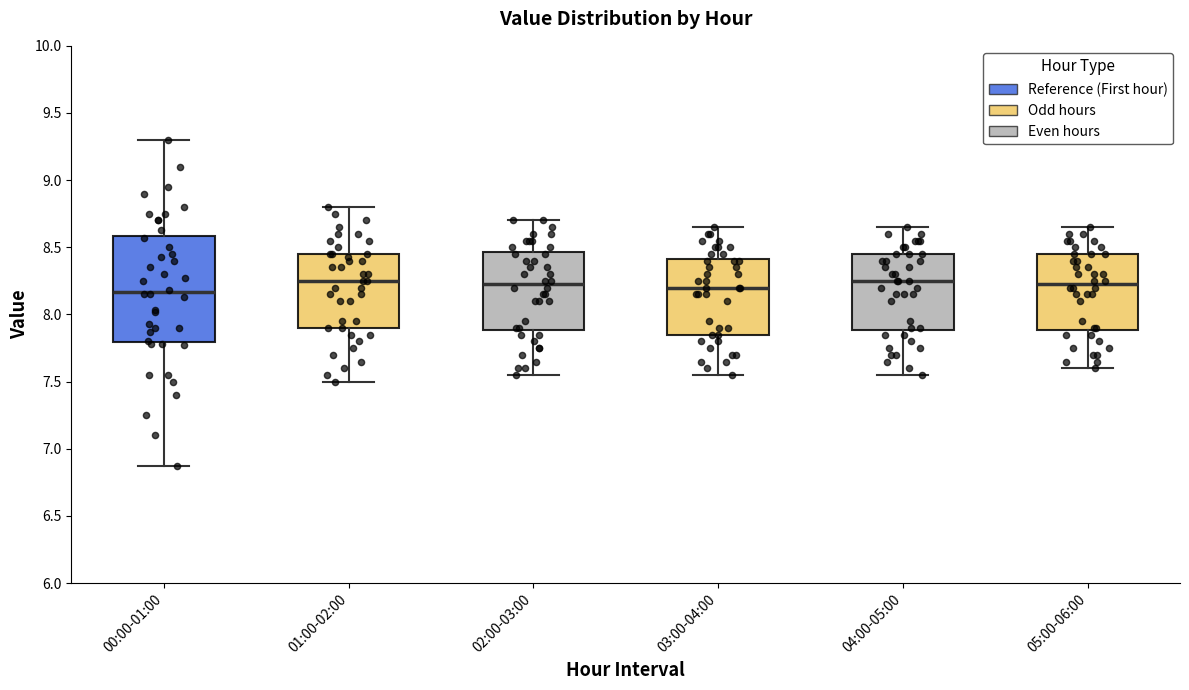

Reading left to right, read every box against the y-axis: the position of its median line, the range the box covers, and the ends of its whiskers. The values are not printed on the chart, so give them approximately, as read against the axis.

00:00-01:00: median 8.15, box 7.80 to 8.60, whiskers 6.85 to 9.30
01:00-02:00: median 8.25, box 7.90 to 8.45, whiskers 7.50 to 8.80
02:00-03:00: median 8.25, box 7.90 to 8.45, whiskers 7.55 to 8.70
03:00-04:00: median 8.20, box 7.85 to 8.40, whiskers 7.55 to 8.65
04:00-05:00: median 8.25, box 7.90 to 8.45, whiskers 7.55 to 8.65
05:00-06:00: median 8.25, box 7.90 to 8.45, whiskers 7.60 to 8.65